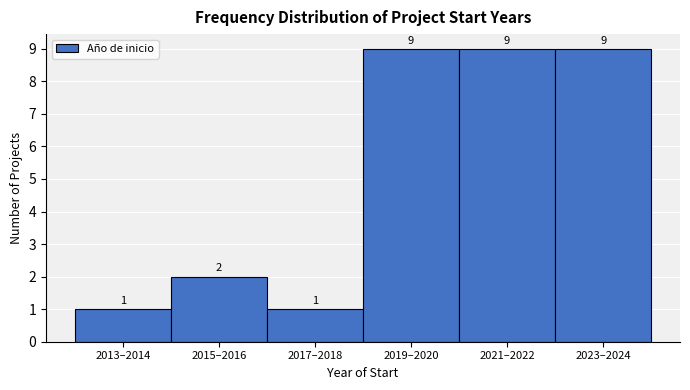

Reading left to right, transcribe all the data shown in this chart.

2013–2014=1	2015–2016=2	2017–2018=1	2019–2020=9	2021–2022=9	2023–2024=9